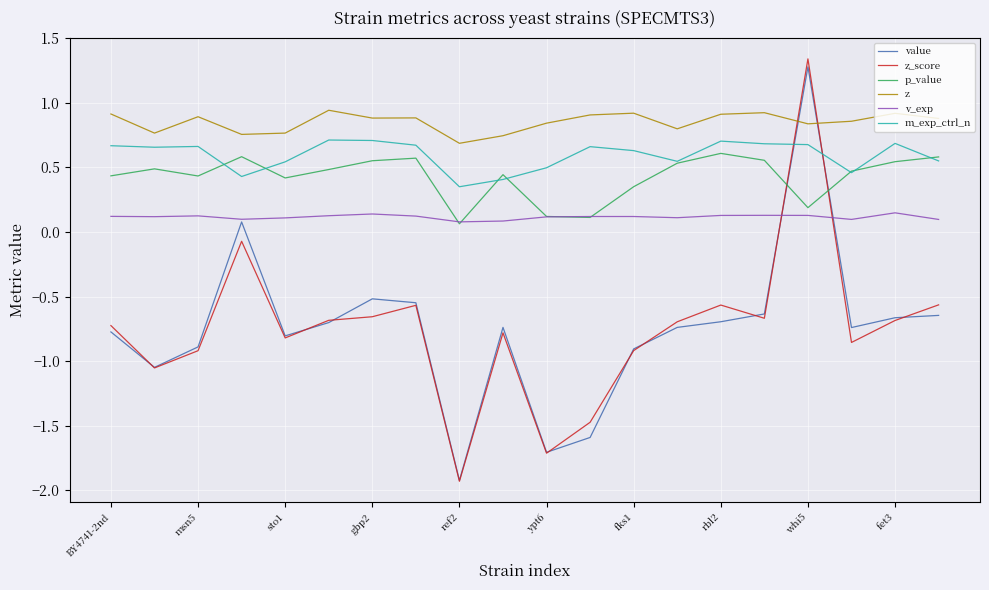

True or false: z and v_exp cross at least once.

False